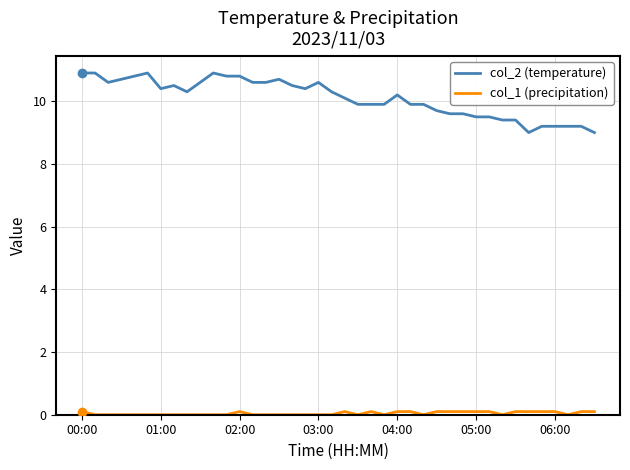

Count the number of data series in this chart.

2